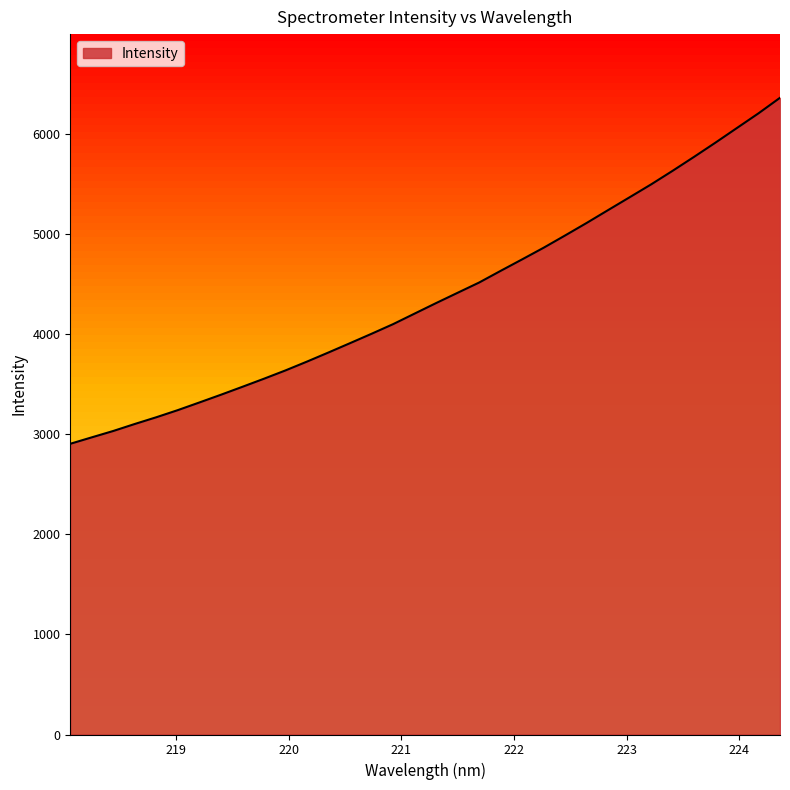

What is the greatest value displayed?

6360.7